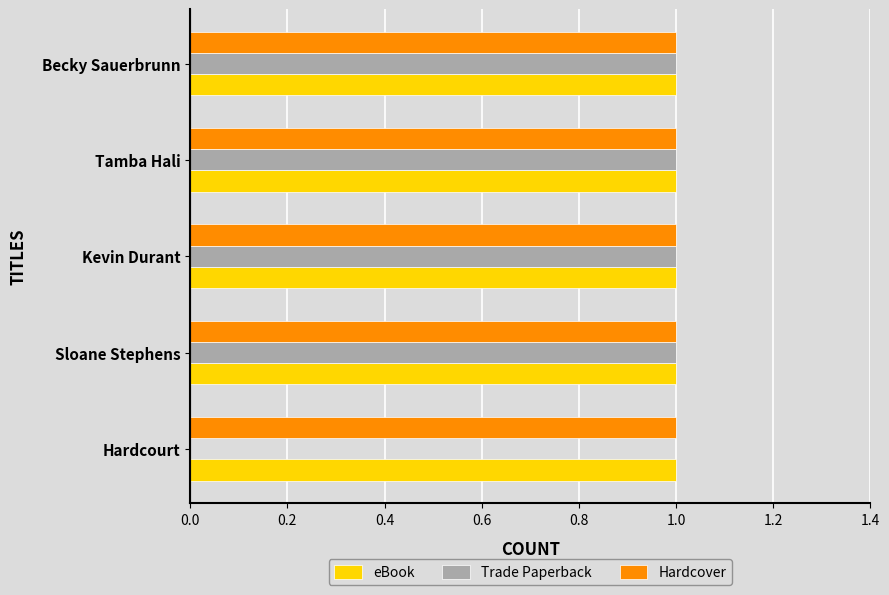

The Trade Paperback series shows 1 at Sloane Stephens. True or false?

True